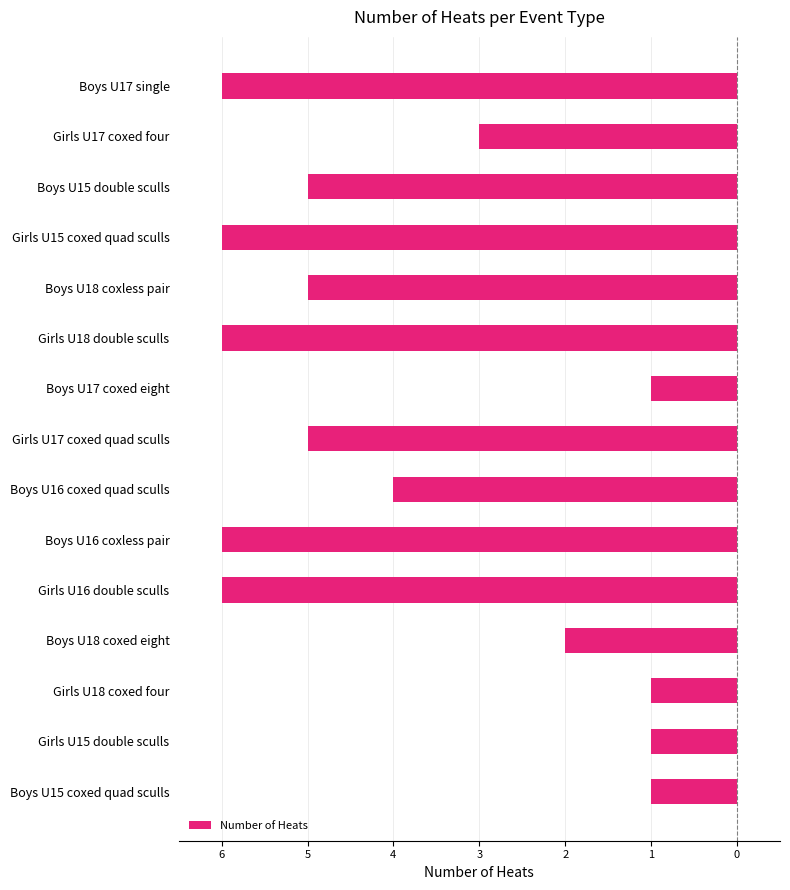

What is the difference between the second highest and second lowest values?

5